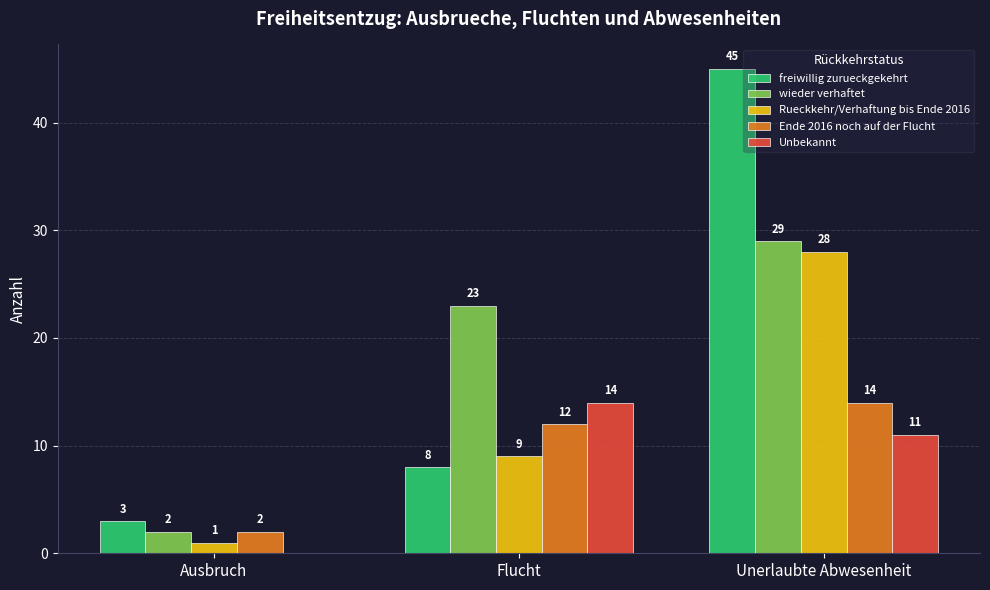

Which category has the highest value in the Ende 2016 noch auf der Flucht series?

Unerlaubte Abwesenheit